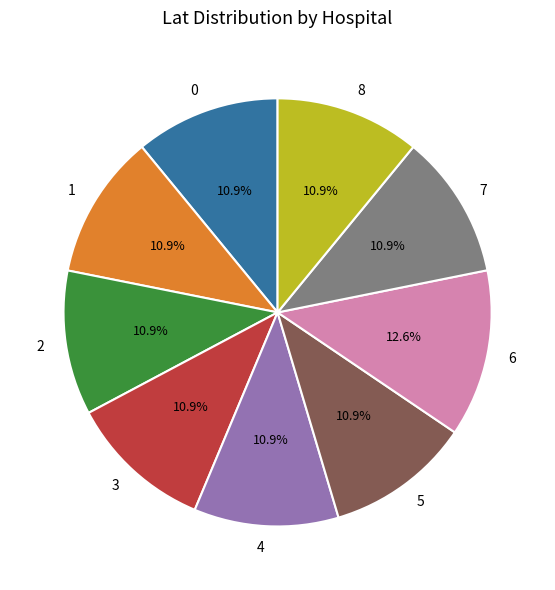

Which slice is the largest?

6